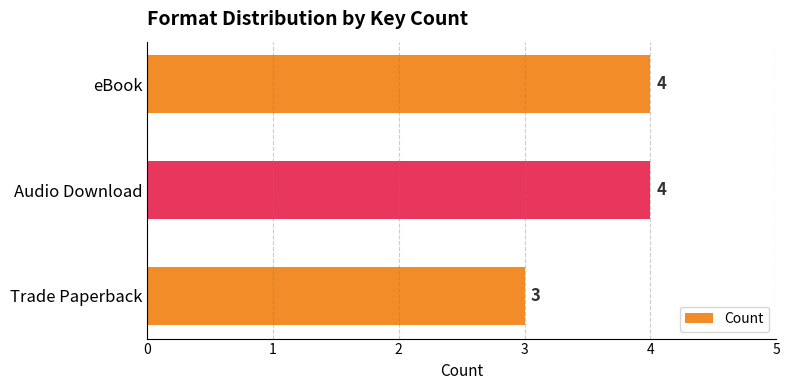

Which has a higher value, eBook or Trade Paperback?

eBook